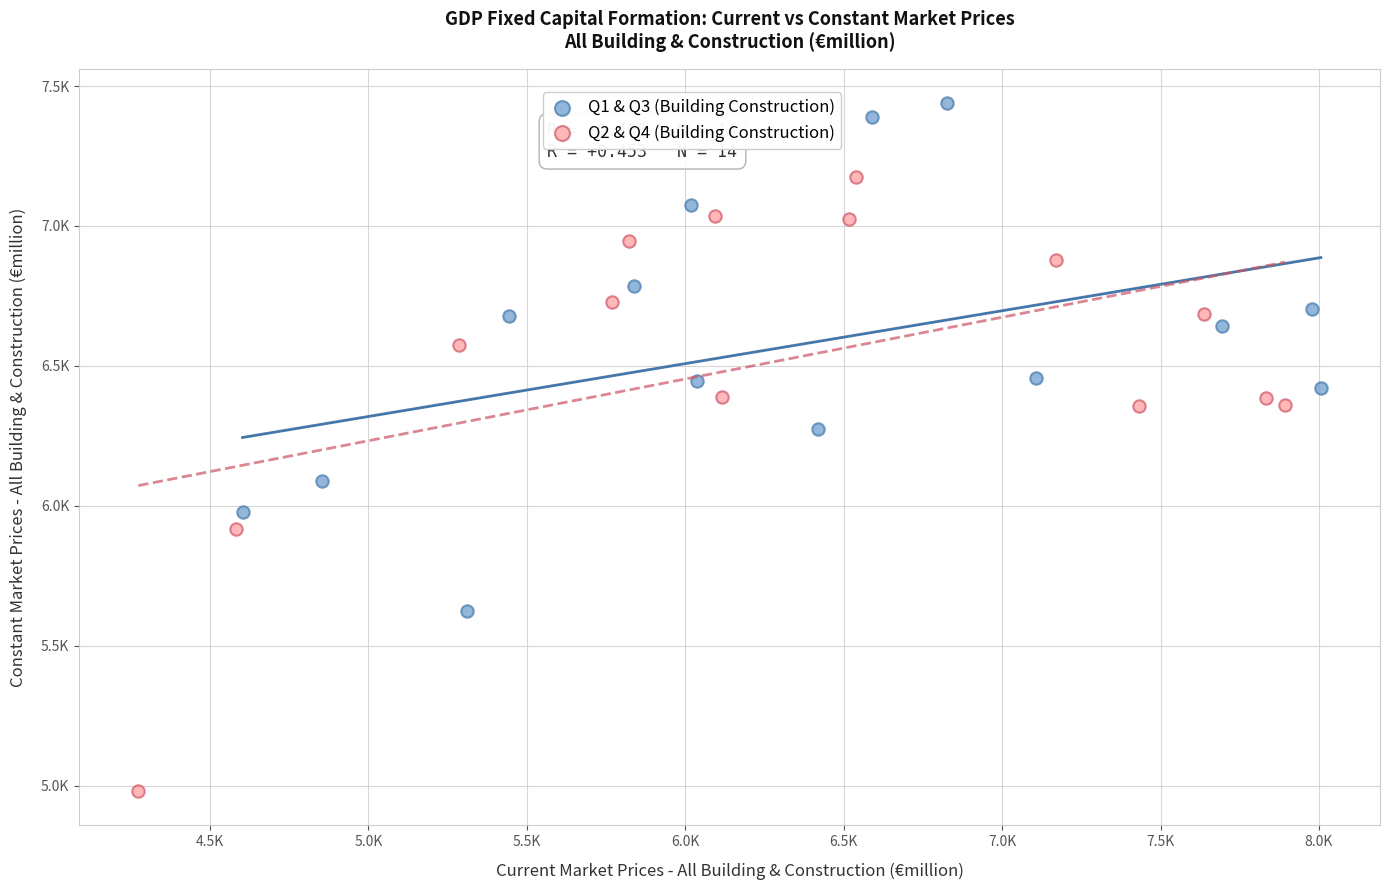

What are all the series names shown in the legend?

Q1 & Q3 (Building Construction), Q2 & Q4 (Building Construction)